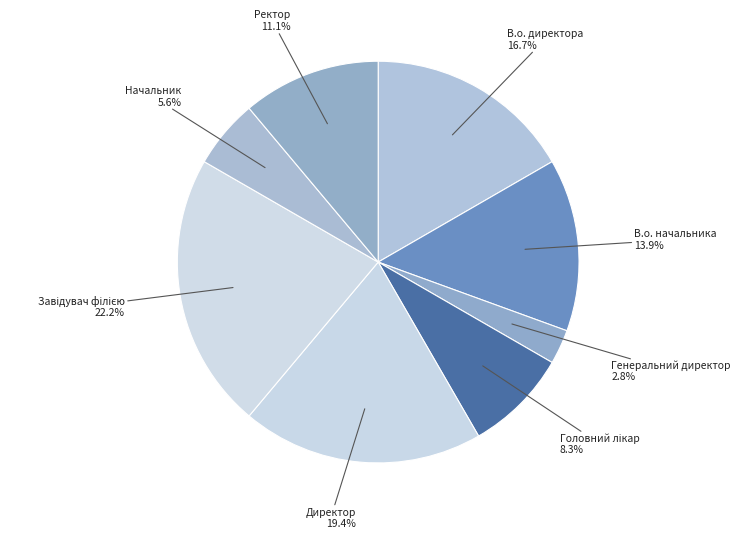

To the nearest percent, what portion does Начальник represent?

6%